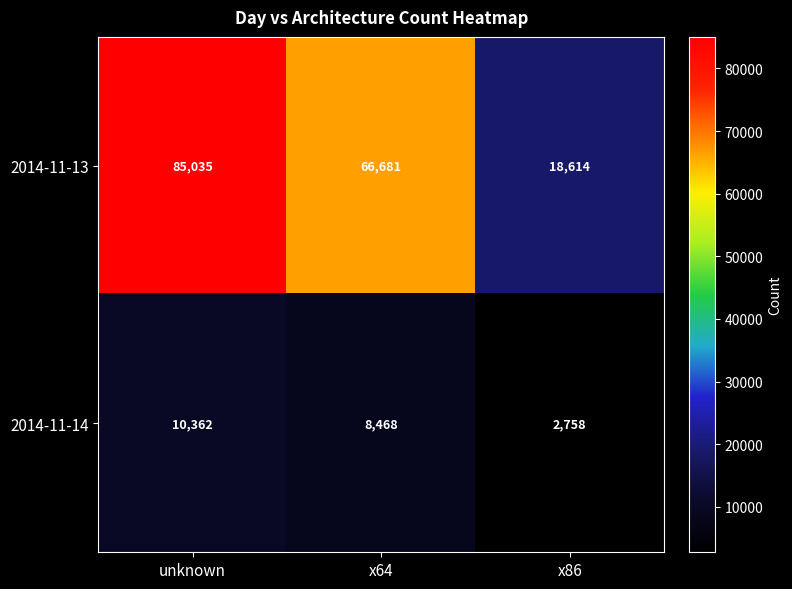

Reading right to left, what are all the values shown in this chart?

2014-11-13: 18614	66681	85035
2014-11-14: 2758	8468	10362